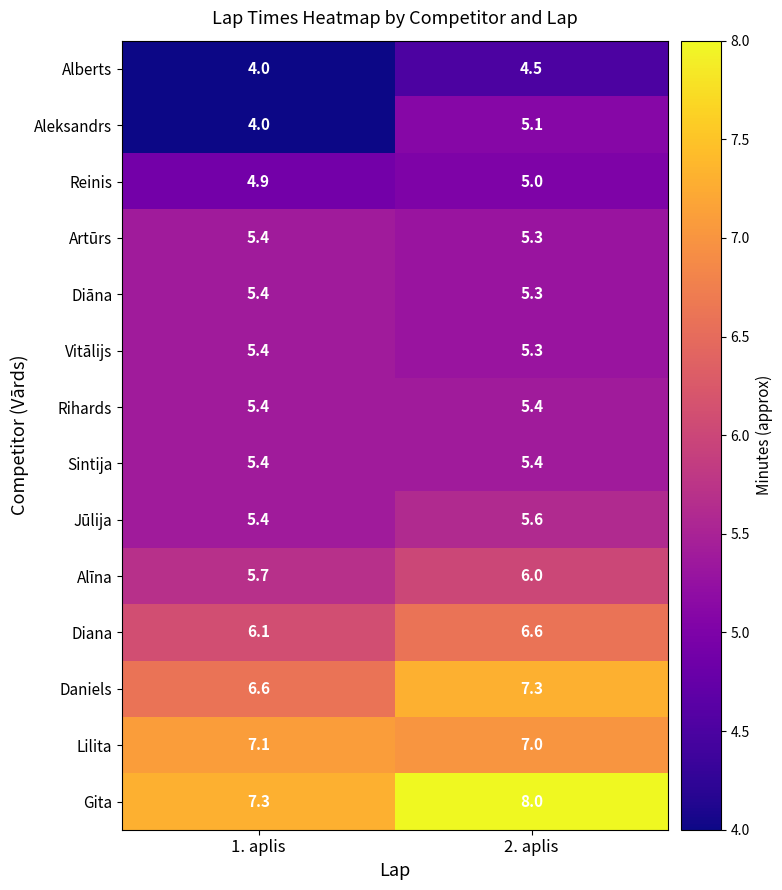

What is the sum of the Alberts values at 1. aplis and 2. aplis?

8.5